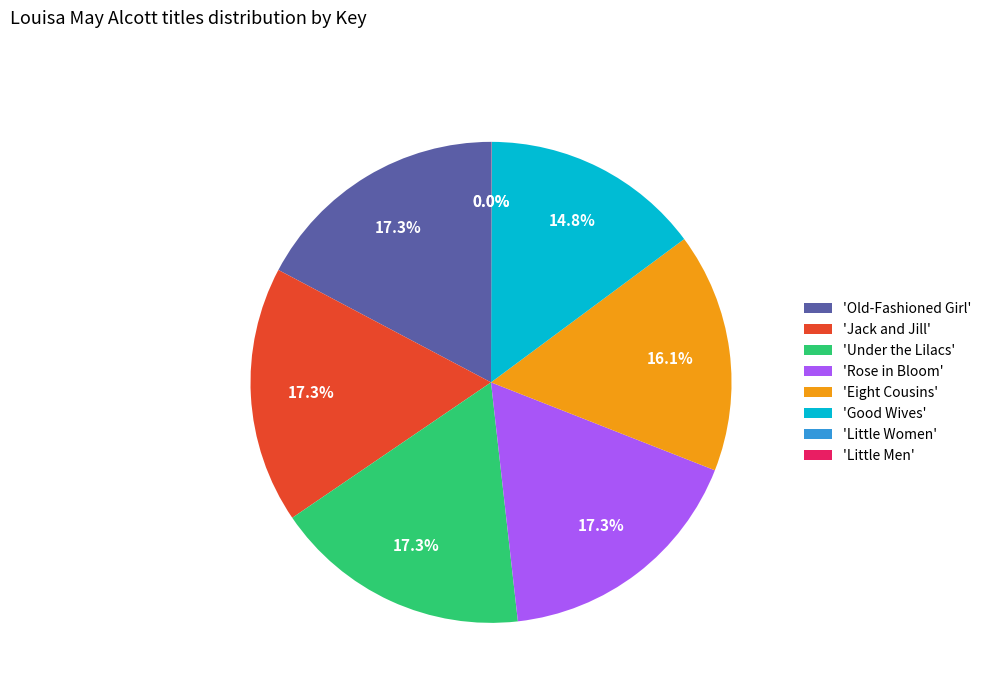

Combined, do 'Eight Cousins' and 'Jack and Jill' account for over 50%?

No